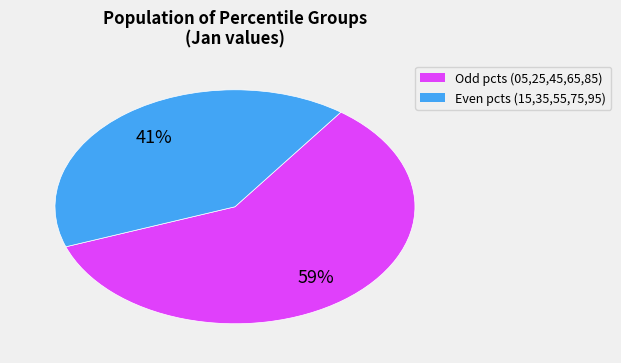

To the nearest percent, what is the average slice percentage?

50%